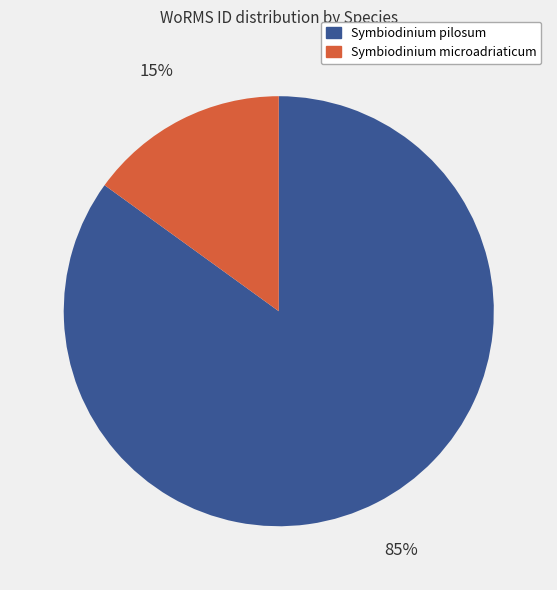

Is there a majority slice in this chart?

Yes